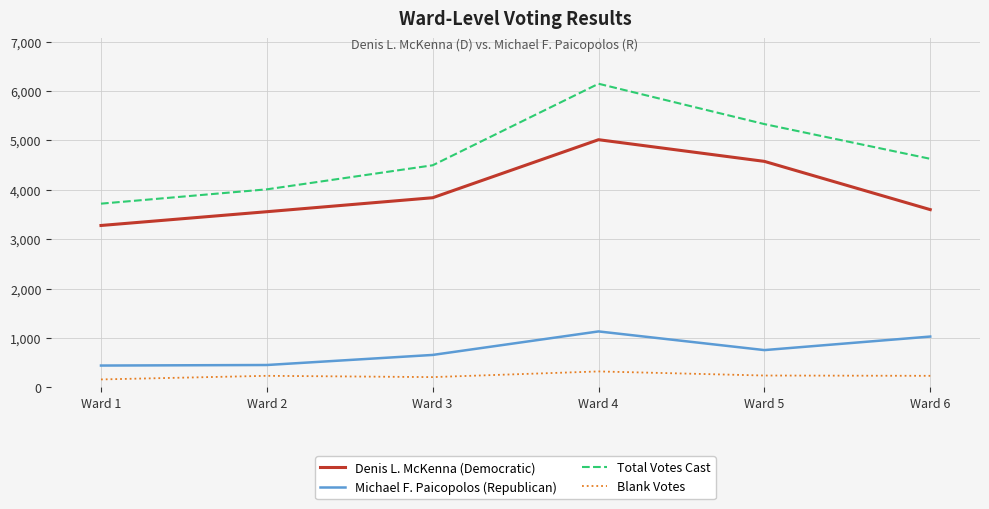

The value of Denis L. McKenna (Democratic) at Ward 1 is 835. True or false?

False